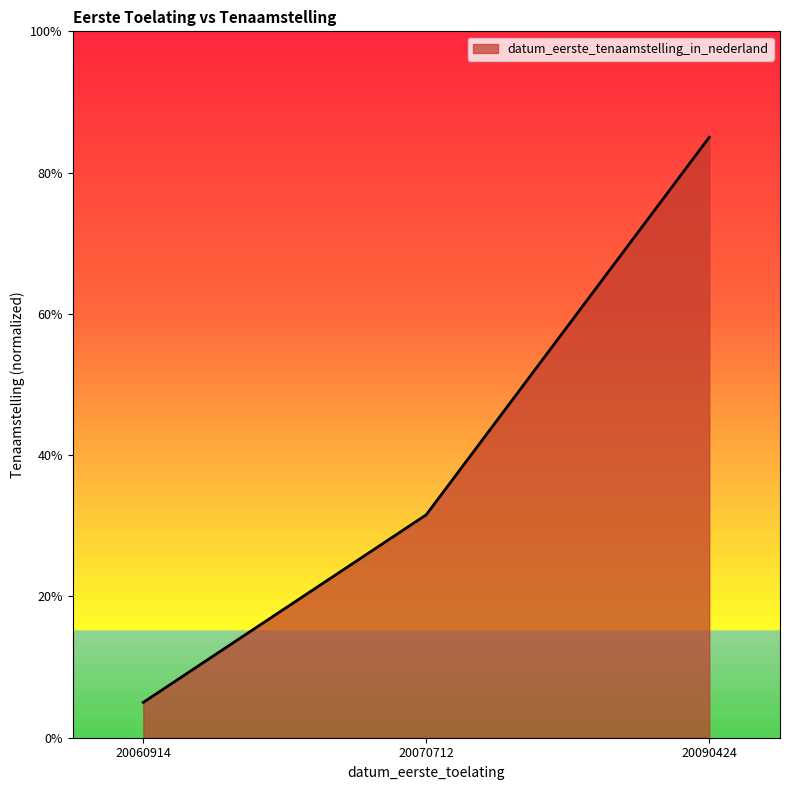

Is it true that the value at 20060914 is 8.3?

False